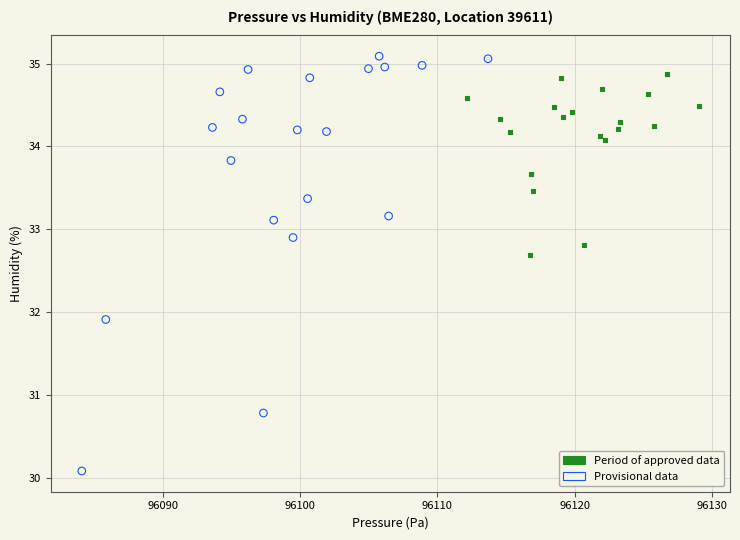

What are all the series names shown in the legend?

Period of approved data, Provisional data